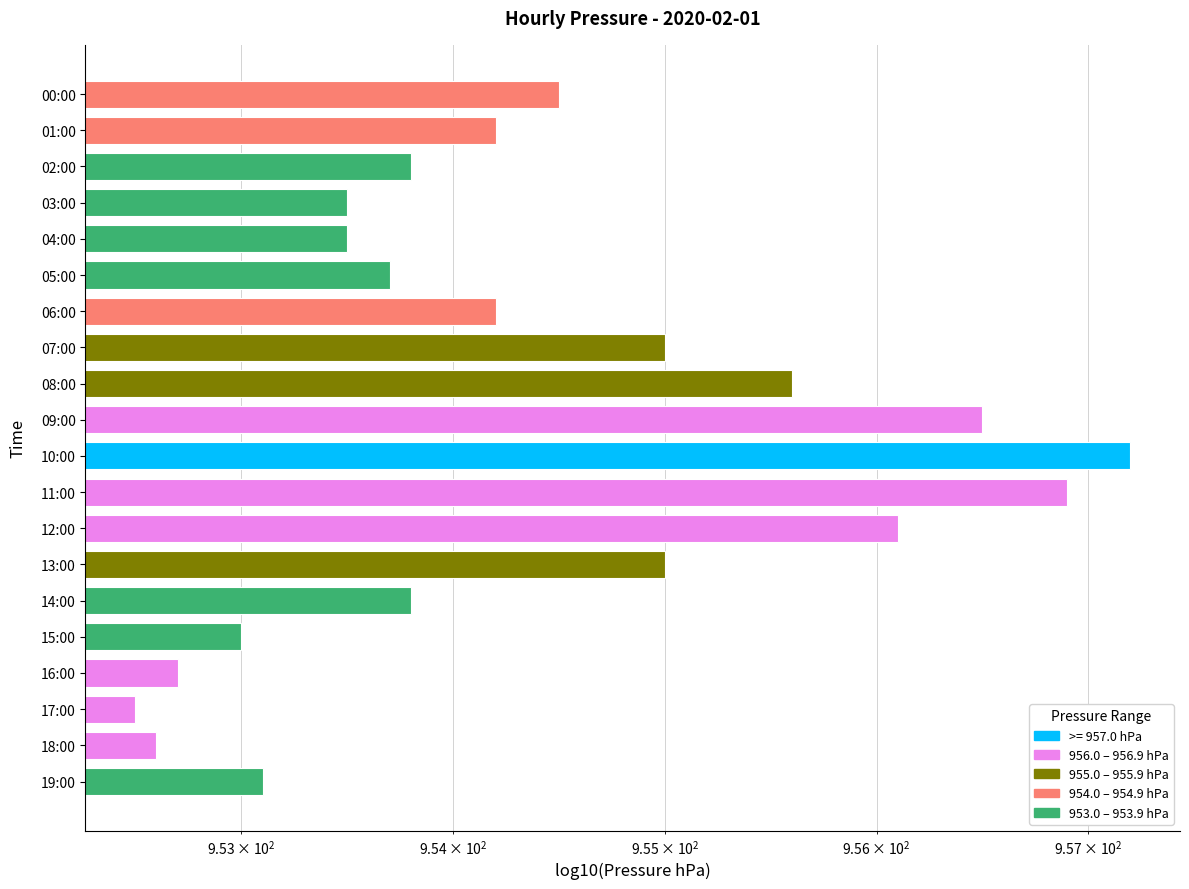

What is the maximum value shown in the chart?

957.2